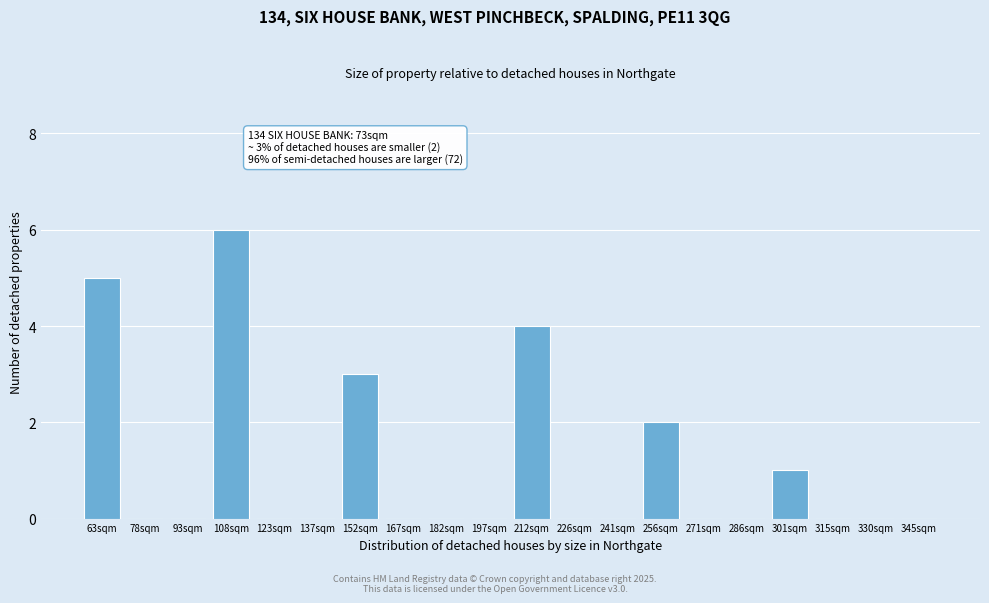

Reading right to left, transcribe all the data shown in this chart.

345sqm=0	330sqm=0	315sqm=0	301sqm=1	286sqm=0	271sqm=0	256sqm=2	241sqm=0	226sqm=0	212sqm=4	197sqm=0	182sqm=0	167sqm=0	152sqm=3	137sqm=0	123sqm=0	108sqm=6	93sqm=0	78sqm=0	63sqm=5